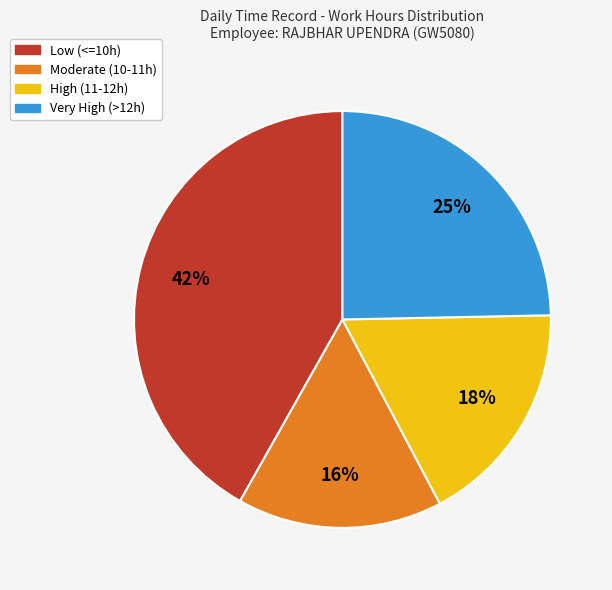

Is there a majority slice in this chart?

No